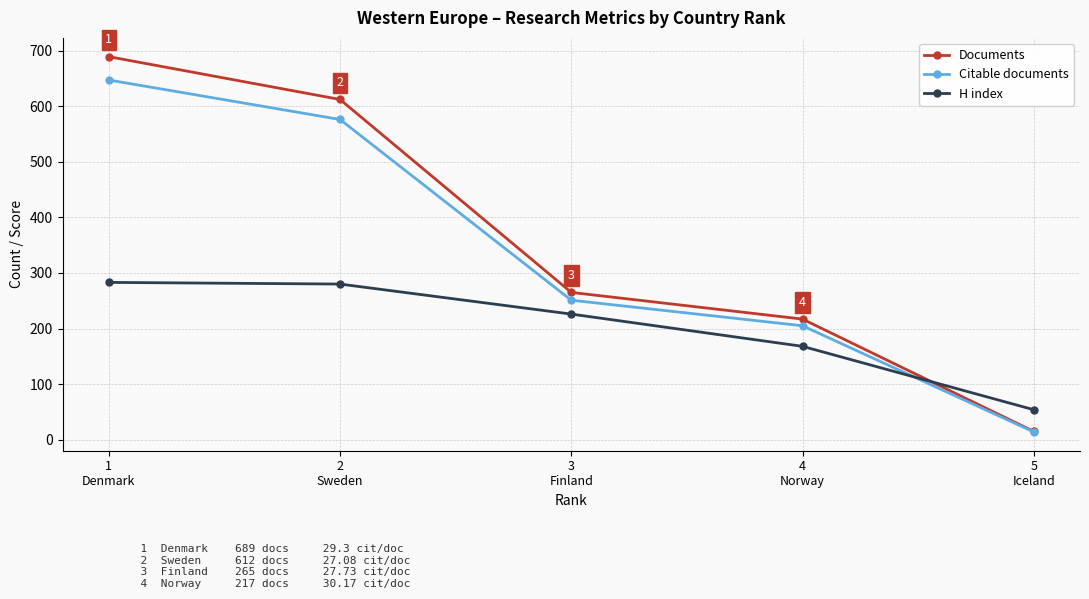

Where is Documents nearest to the value 352?

3
Finland